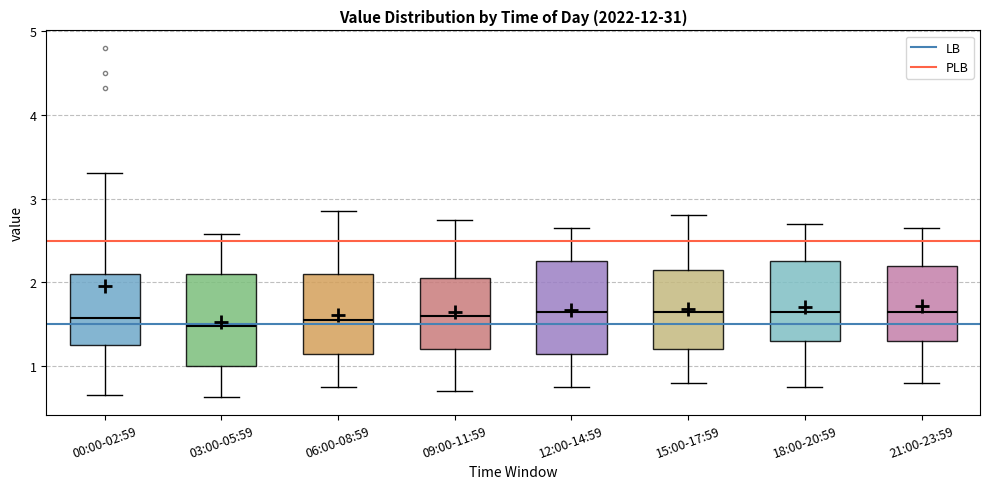

Reading left to right, transcribe this box plot: for each box, give where its median line is, the range the box spans, and where its two whiskers end, as read against the y-axis. The values are not printed on the chart, so give them approximately, as read against the axis.

00:00-02:59: median 1.6, box 1.3 to 2.1, whiskers 0.7 to 3.3
03:00-05:59: median 1.5, box 1.0 to 2.1, whiskers 0.6 to 2.6
06:00-08:59: median 1.6, box 1.2 to 2.1, whiskers 0.8 to 2.9
09:00-11:59: median 1.6, box 1.2 to 2.1, whiskers 0.7 to 2.8
12:00-14:59: median 1.7, box 1.2 to 2.3, whiskers 0.8 to 2.7
15:00-17:59: median 1.7, box 1.2 to 2.2, whiskers 0.8 to 2.8
18:00-20:59: median 1.7, box 1.3 to 2.3, whiskers 0.8 to 2.7
21:00-23:59: median 1.7, box 1.3 to 2.2, whiskers 0.8 to 2.7